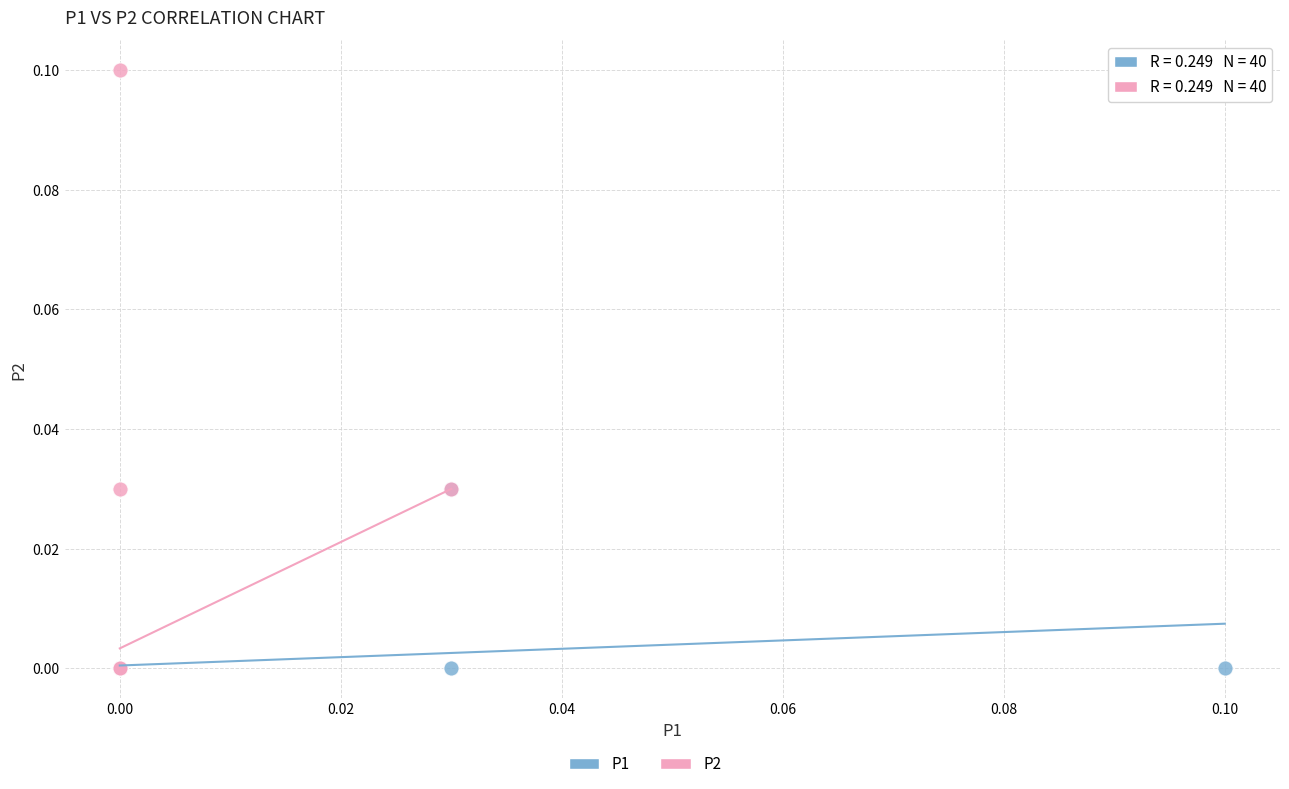

Which series has the widest spread of Y values?

P2